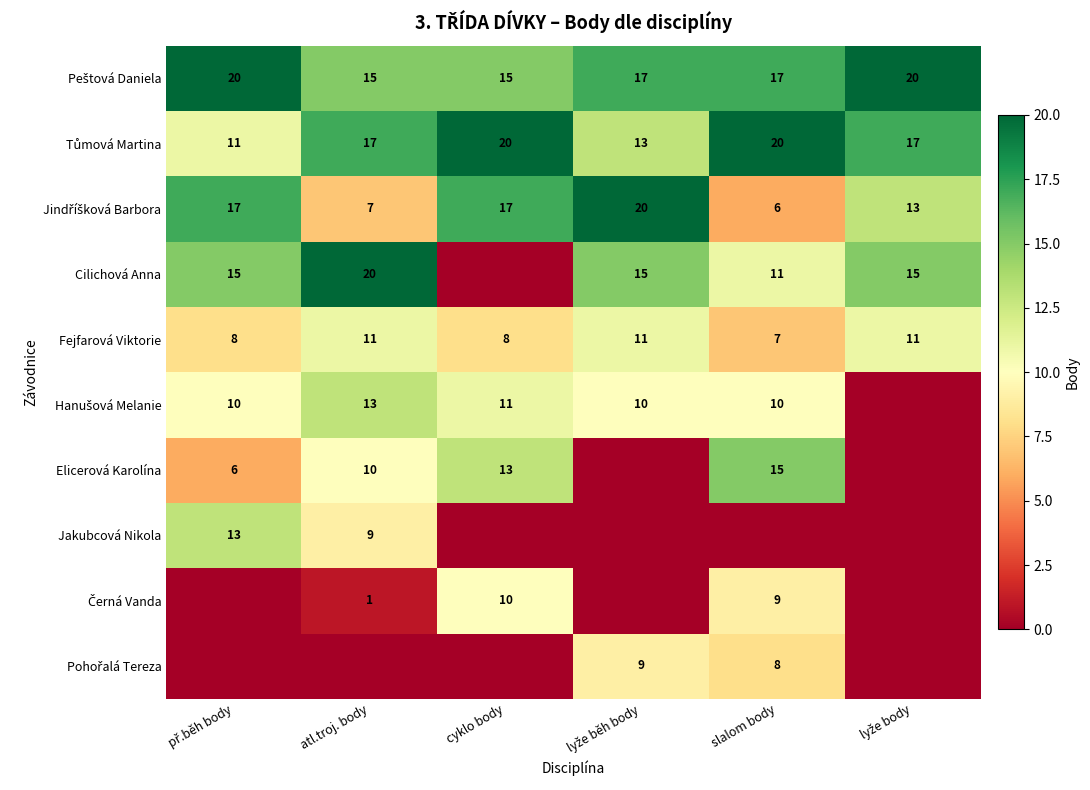

What is the difference between the Fejfarová Viktorie values at atl.troj. body and slalom body?

4